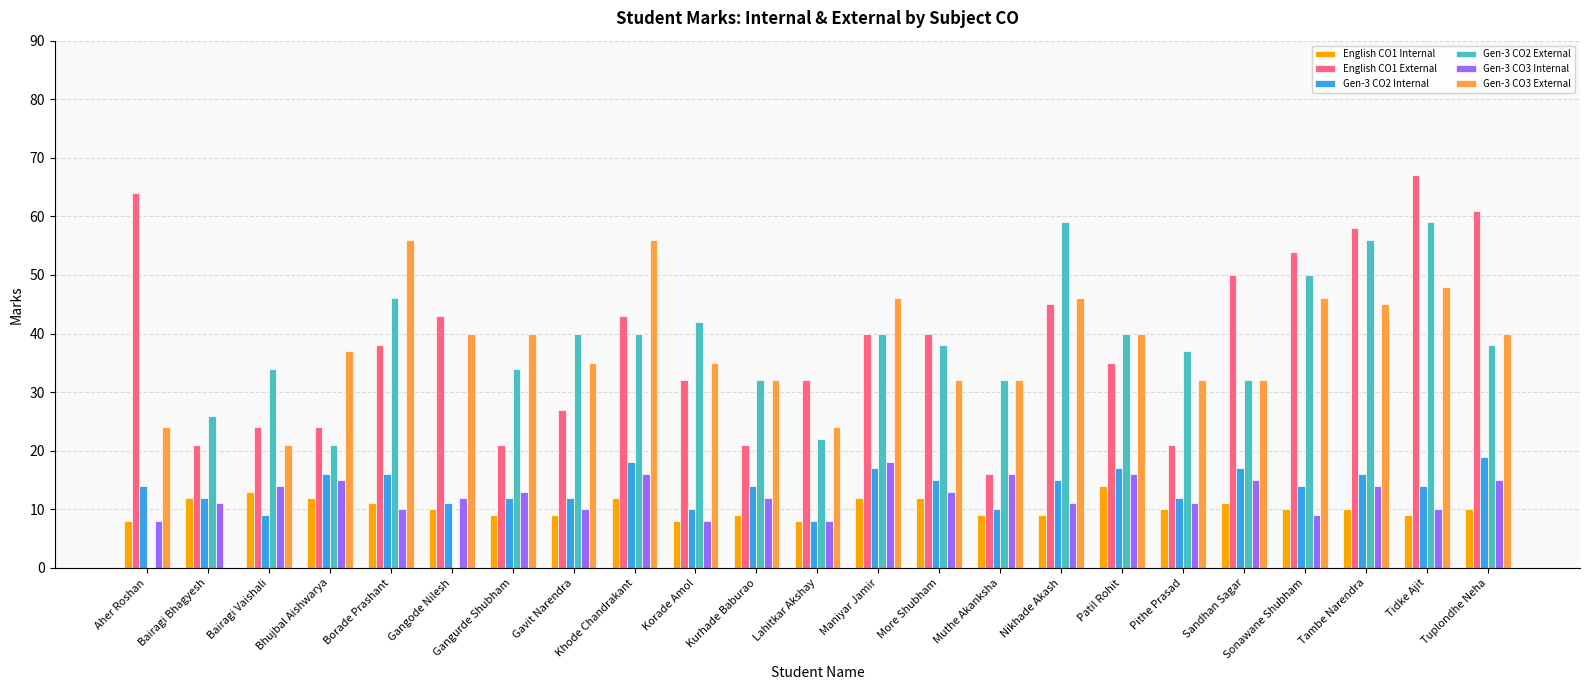

What is the sum of the Gen-3 CO2 Internal values at Lahitkar Akshay and Tuplondhe Neha?

27